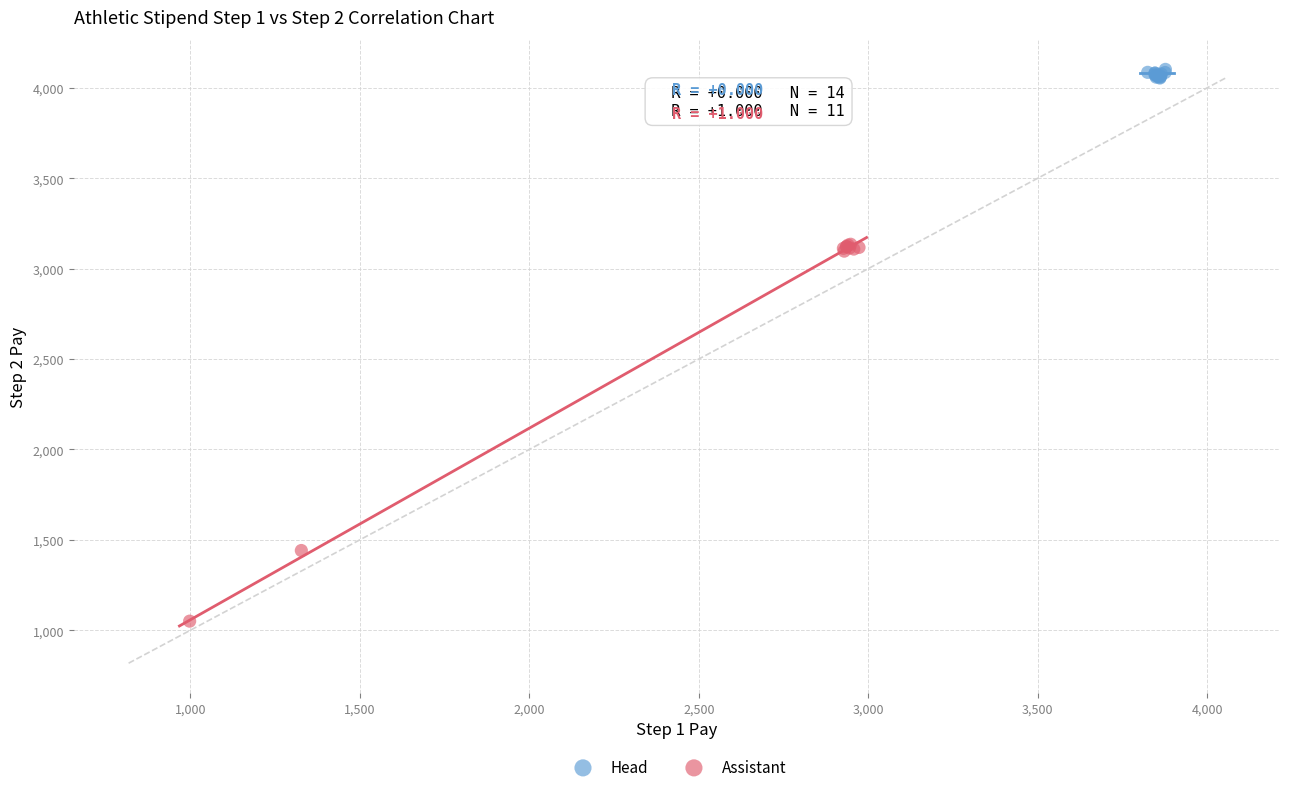

Which series has the largest Y range (max minus min)?

Assistant